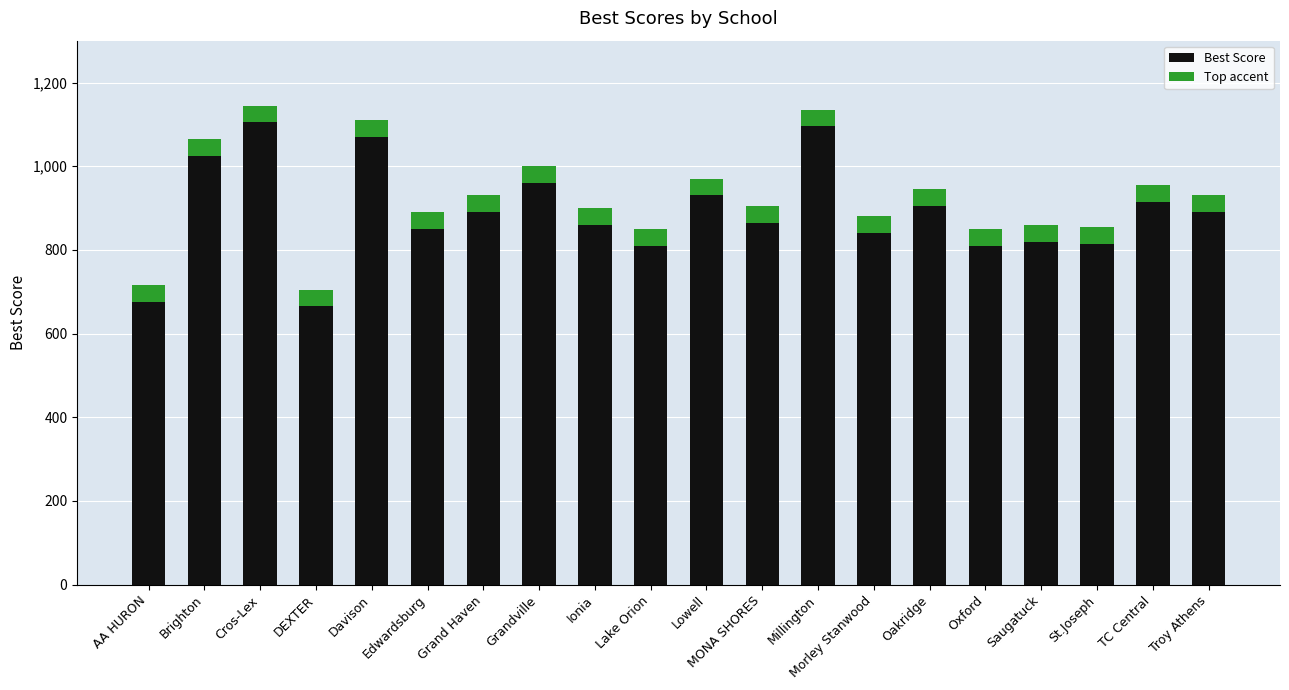

What is the difference between the maximum and second lowest values in the Best Score series?

430